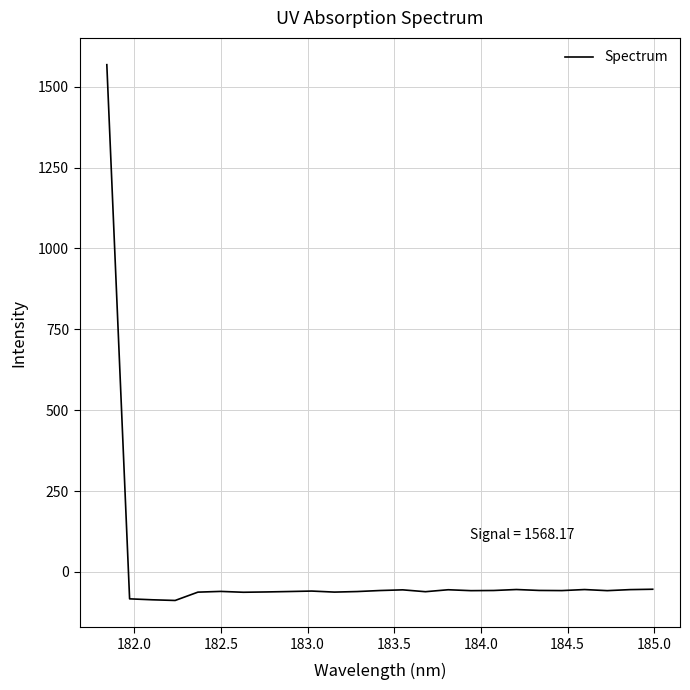

What is the minimum value shown in the chart?

-88.3